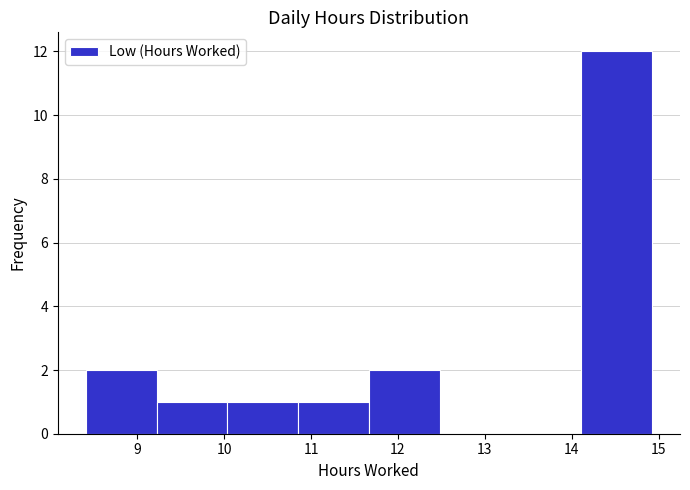

Reading left to right, transcribe this chart: for each bar, give the range it covers on the x-axis and its height. Neither the bar edges nor the heights are printed on the chart, so give them approximately, as read against the axes.

8.4 to 9.2: 2
9.2 to 10.0: 1
10.0 to 10.9: 1
10.9 to 11.7: 1
11.7 to 12.5: 2
12.5 to 13.3: 0
13.3 to 14.1: 0
14.1 to 14.9: 12